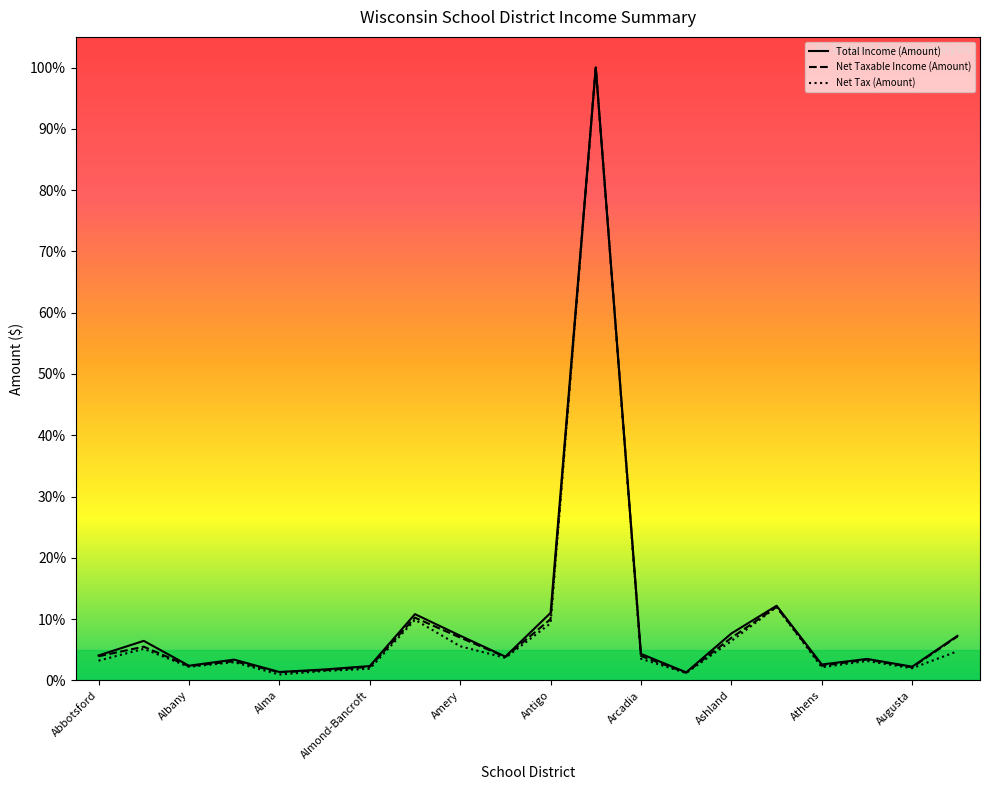

Which label corresponds to the largest value in the chart?

11